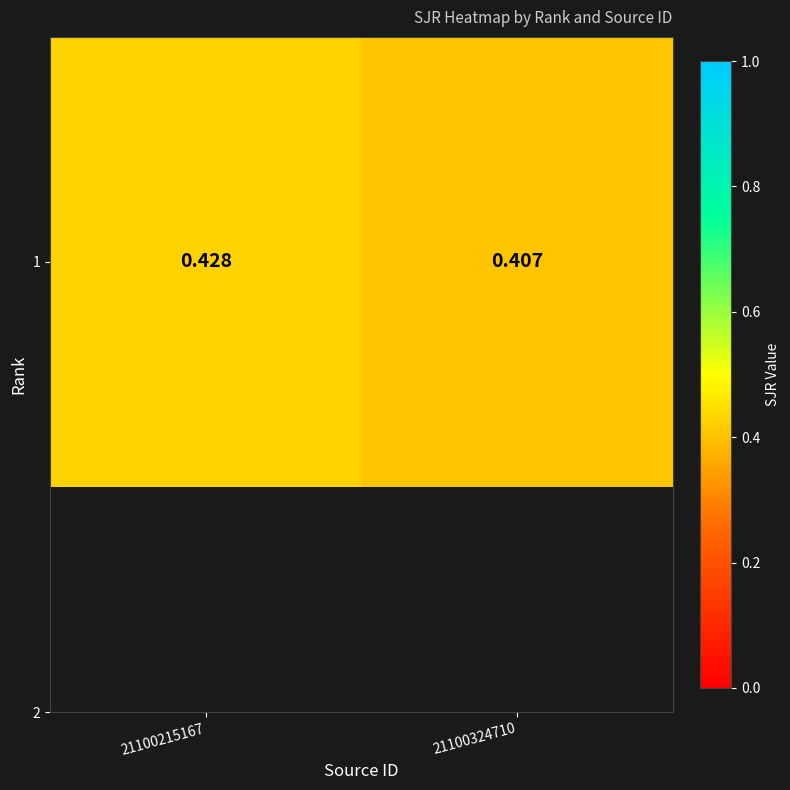

Is it true that the value at 21100324710 is 0.4?

True